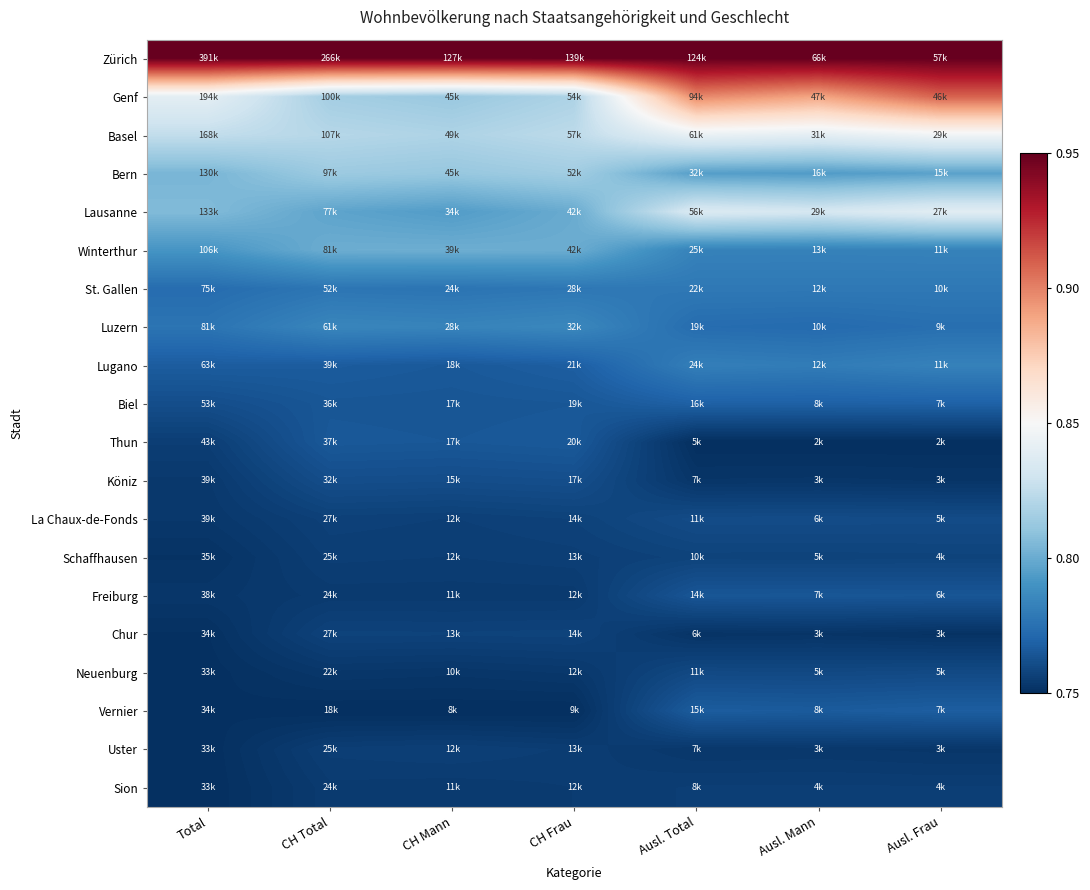

Which series has the largest total across all categories?

Zürich